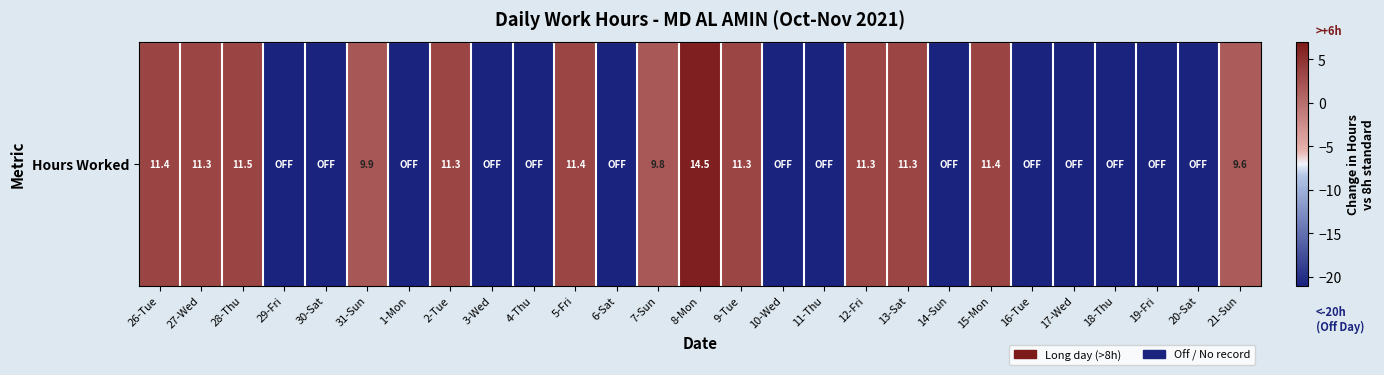

Which has a higher value, 13-Sat or 31-Sun?

13-Sat